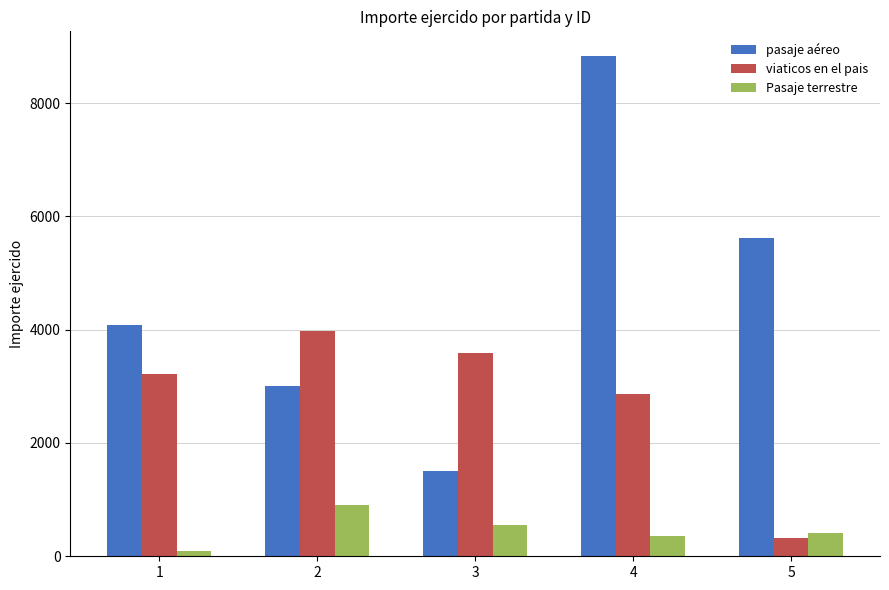

Where does the pasaje aéreo series first go above 4078?

1